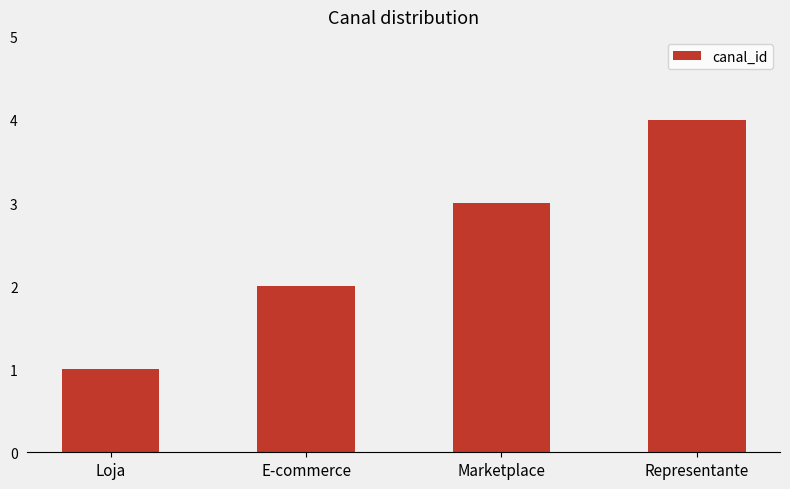

Reading left to right, transcribe all the data shown in this chart.

1	2	3	4